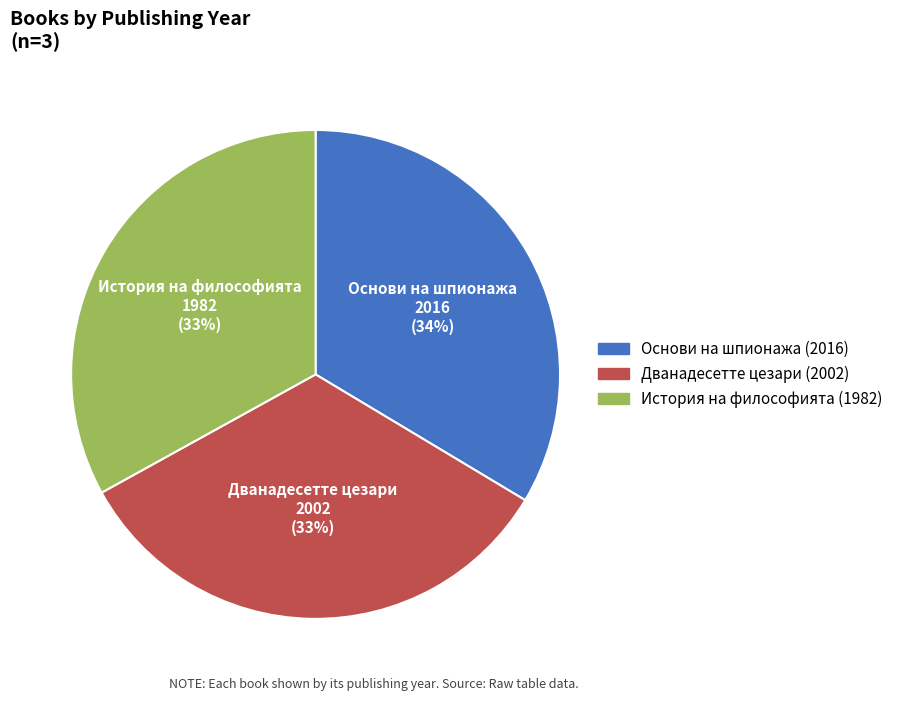

Is there a majority slice in this chart?

No